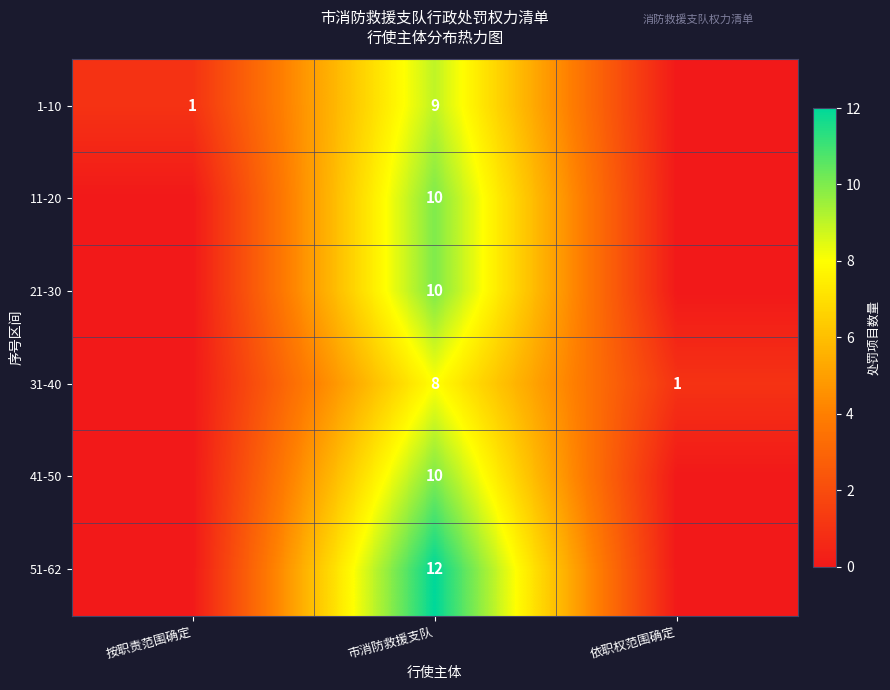

Is the value of 11-20 at 市消防救援支队 greater than the value of 1-10 at 市消防救援支队?

Yes